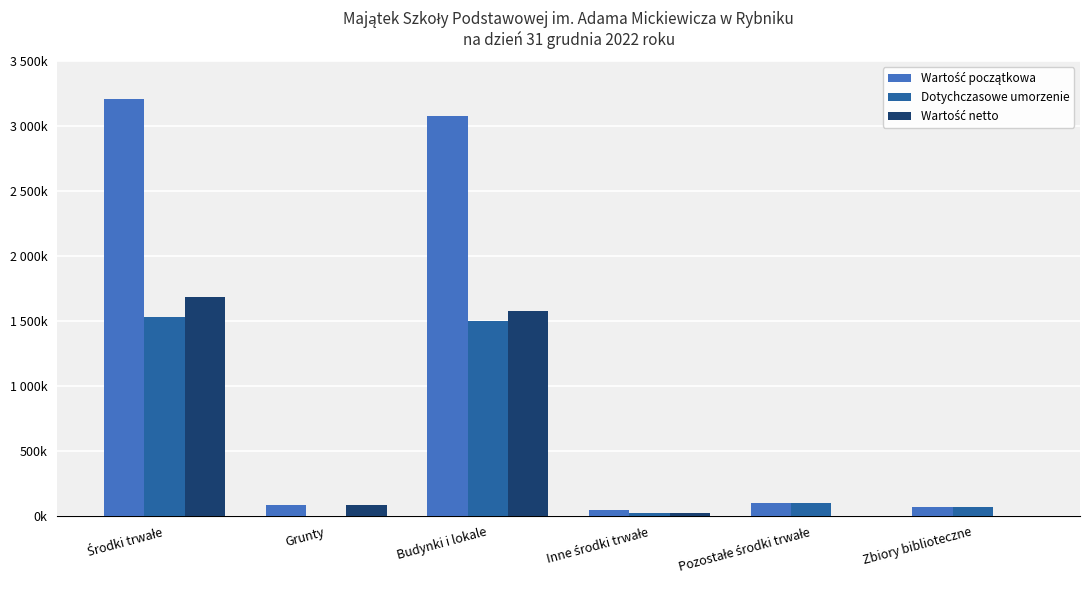

What is the label of the 4th bar from the left?

Inne środki trwałe